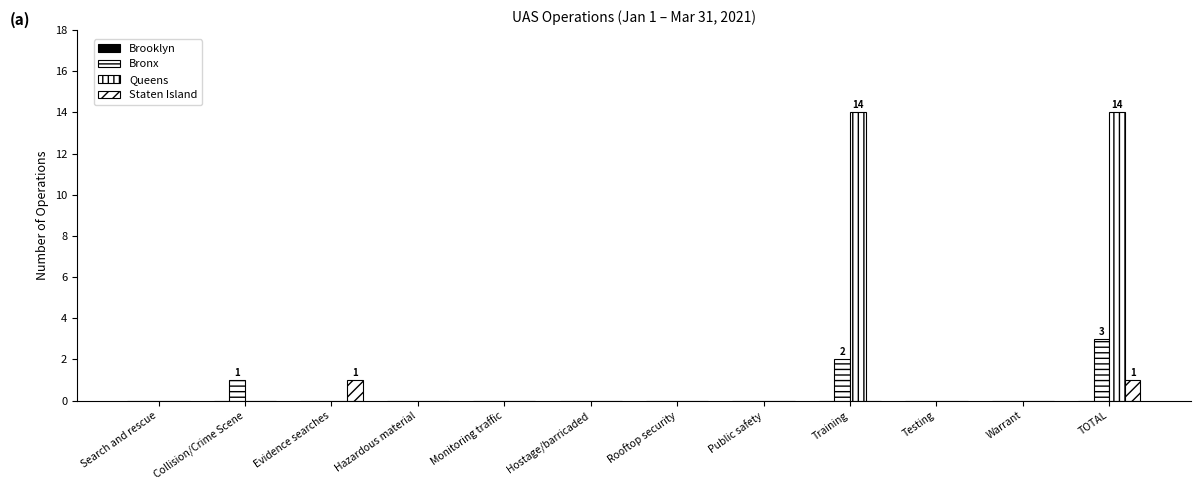

Reading right to left, extract all data points from this chart.

Brooklyn: TOTAL=0	Warrant=0	Testing=0	Training=0	Public safety=0	Rooftop security=0	Hostage/barricaded=0	Monitoring traffic=0	Hazardous material=0	Evidence searches=0	Collision/Crime Scene=0	Search and rescue=0
Bronx: TOTAL=3	Warrant=0	Testing=0	Training=2	Public safety=0	Rooftop security=0	Hostage/barricaded=0	Monitoring traffic=0	Hazardous material=0	Evidence searches=0	Collision/Crime Scene=1	Search and rescue=0
Queens: TOTAL=14	Warrant=0	Testing=0	Training=14	Public safety=0	Rooftop security=0	Hostage/barricaded=0	Monitoring traffic=0	Hazardous material=0	Evidence searches=0	Collision/Crime Scene=0	Search and rescue=0
Staten Island: TOTAL=1	Warrant=0	Testing=0	Training=0	Public safety=0	Rooftop security=0	Hostage/barricaded=0	Monitoring traffic=0	Hazardous material=0	Evidence searches=1	Collision/Crime Scene=0	Search and rescue=0